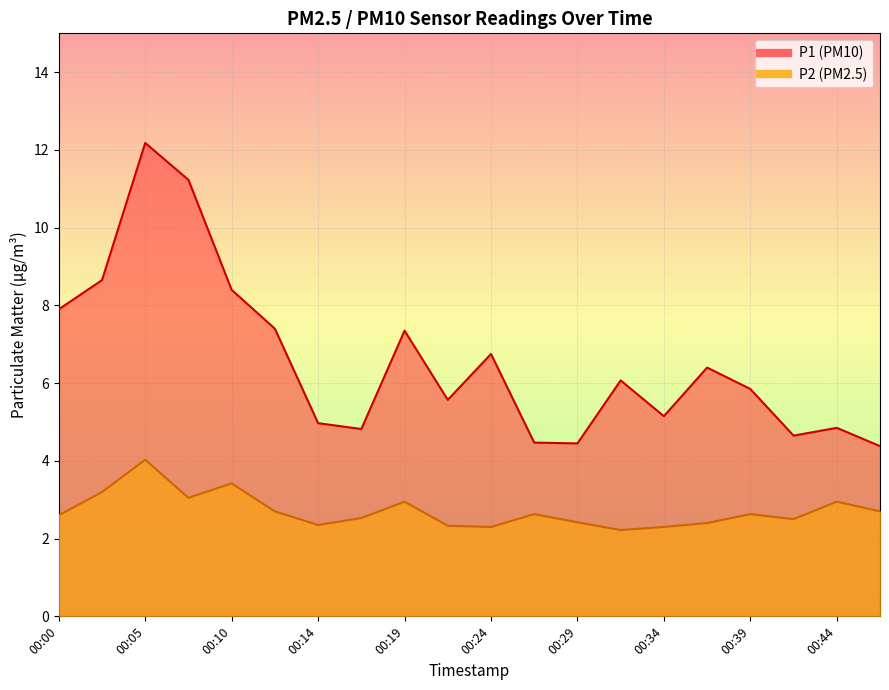

Does the chart display data point markers on the line(s)?

No